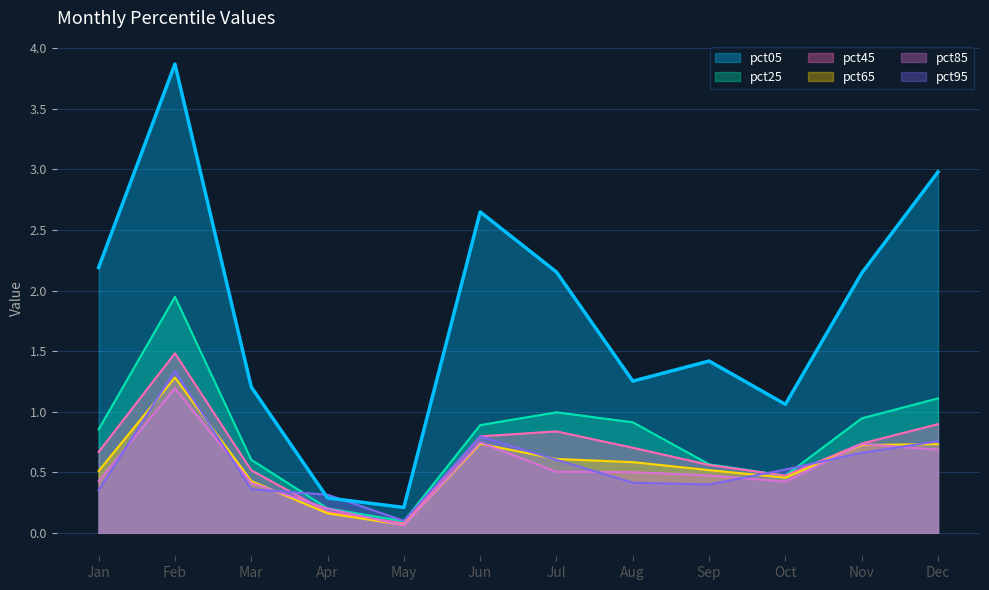

What is the difference between the maximum and minimum values in the pct85 series?

1.1